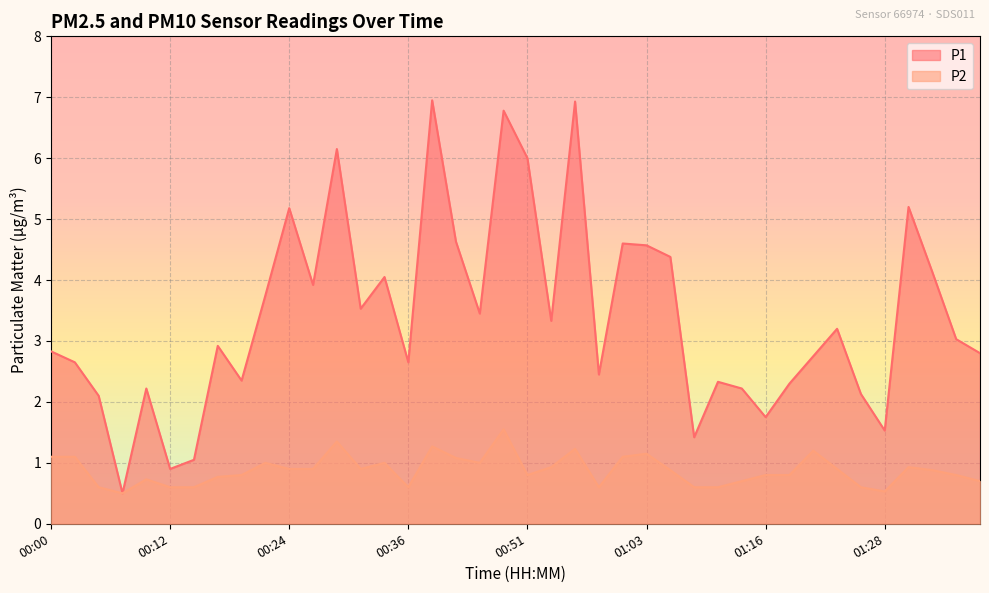

Which has a higher value, 00:58 or 01:31?

01:31